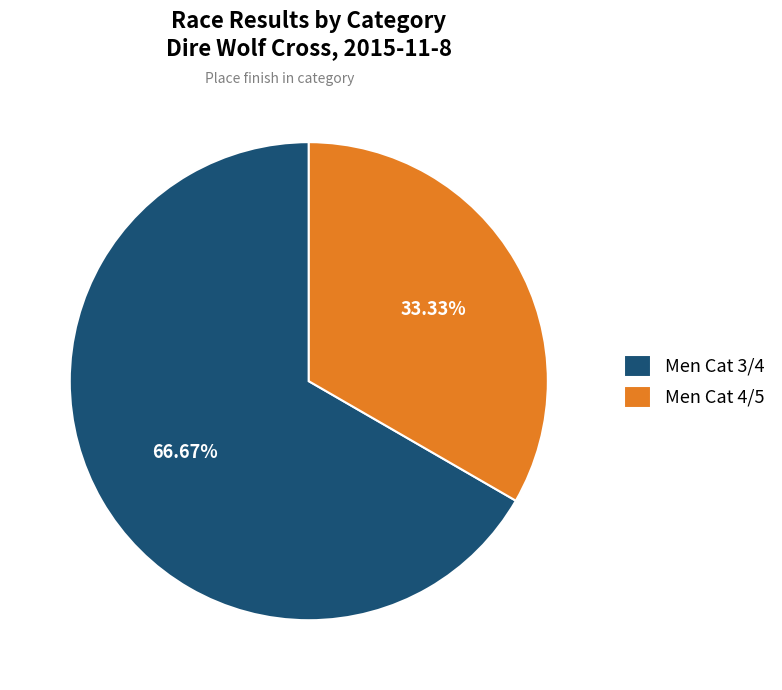

Rank the categories by value from lowest to highest.

Men Cat 4/5, Men Cat 3/4